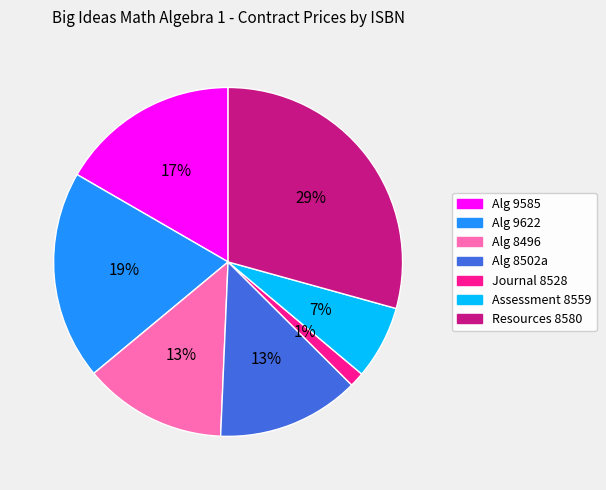

To the nearest percent, what is the difference between the largest and smallest slice percentages?

28%